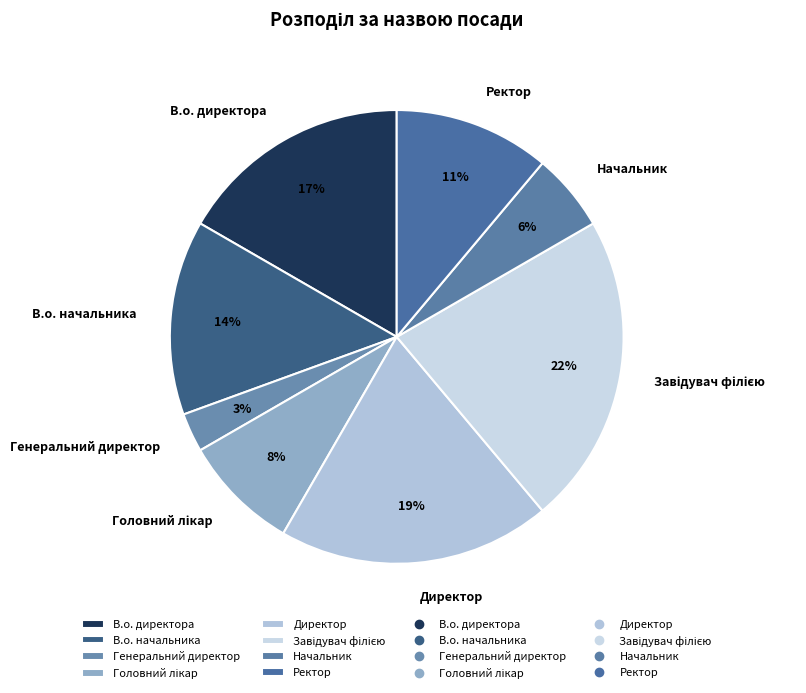

What is the smallest slice in the pie chart?

Генеральний директор